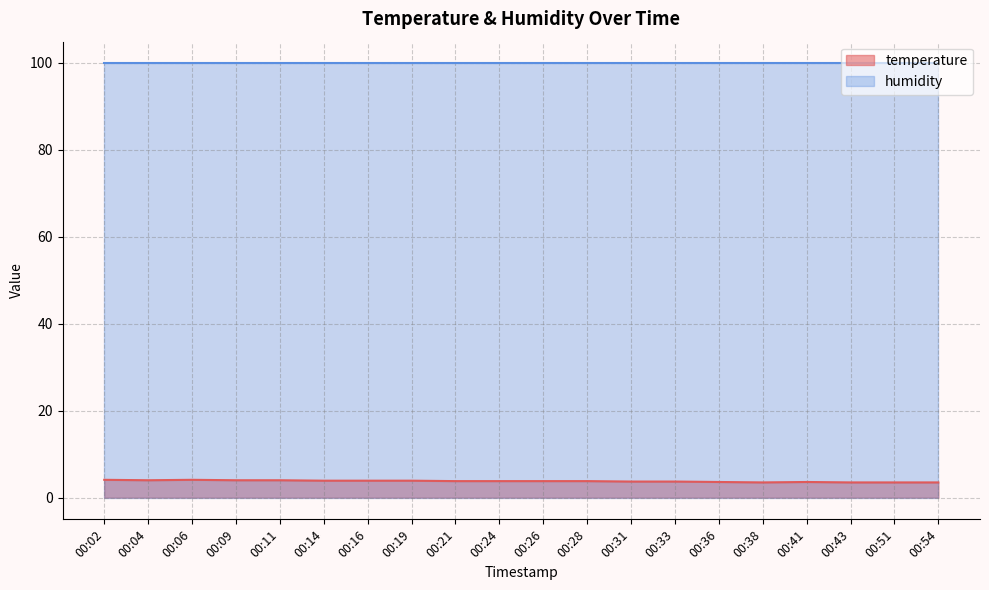

How many data points does each series have?

20